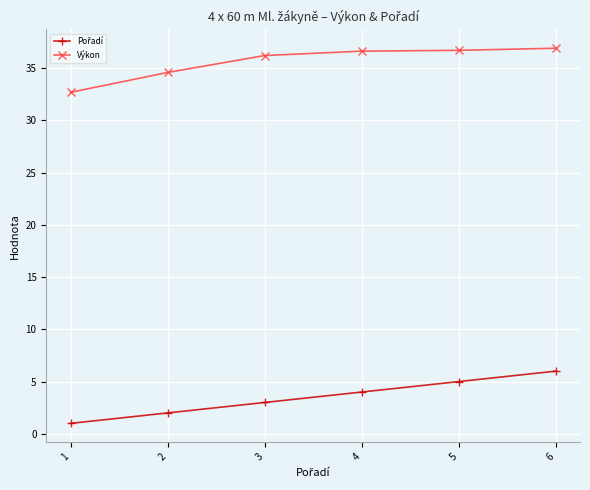

What is the spread (max minus min) of values at 2?

32.6